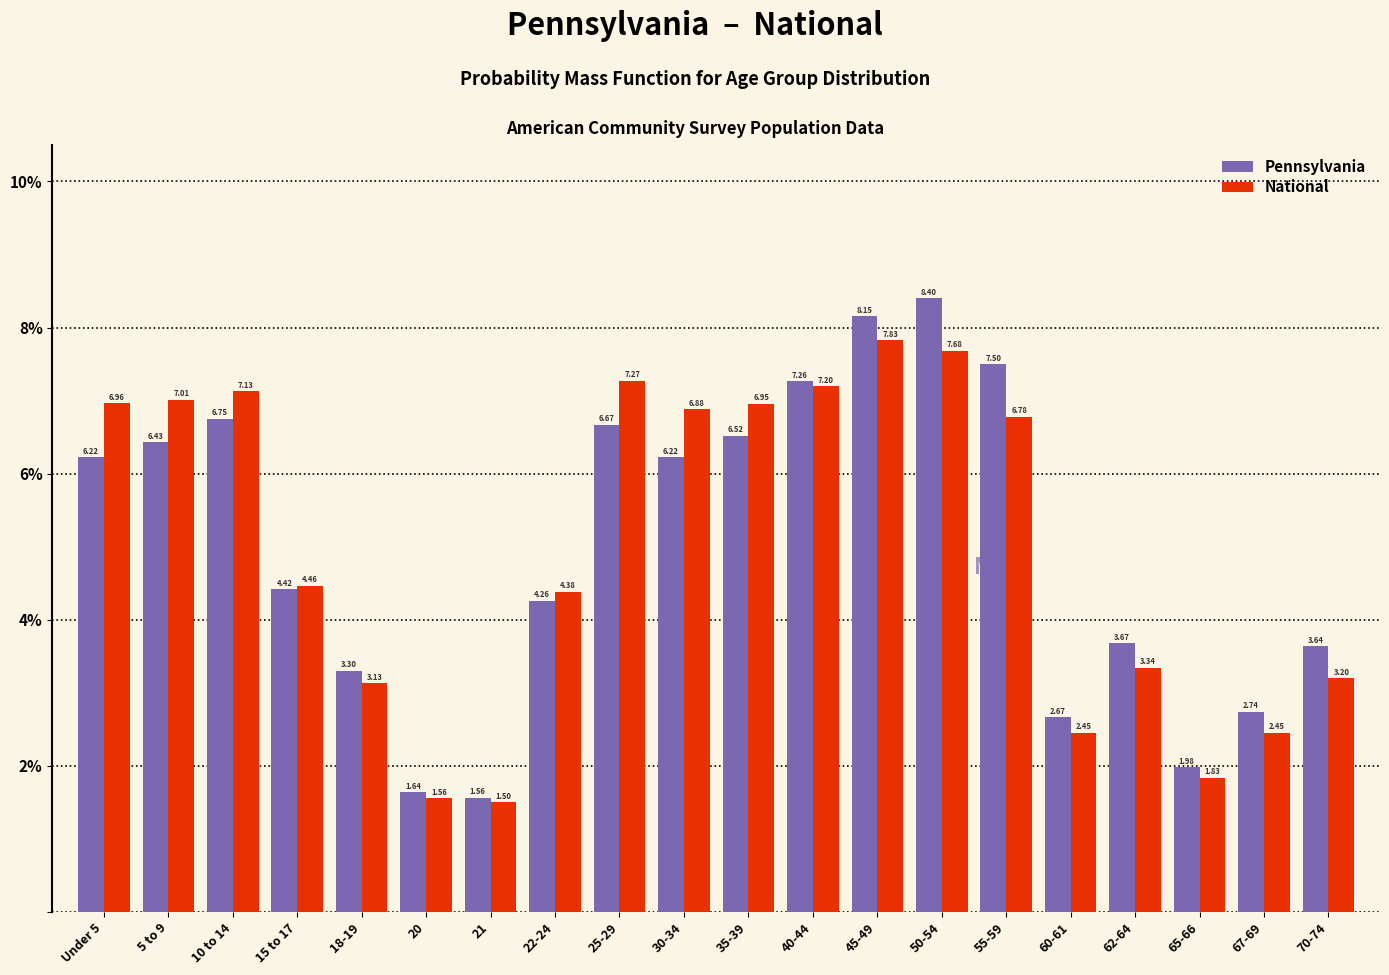

List the series in order of their peak value, lowest first.

National, Pennsylvania